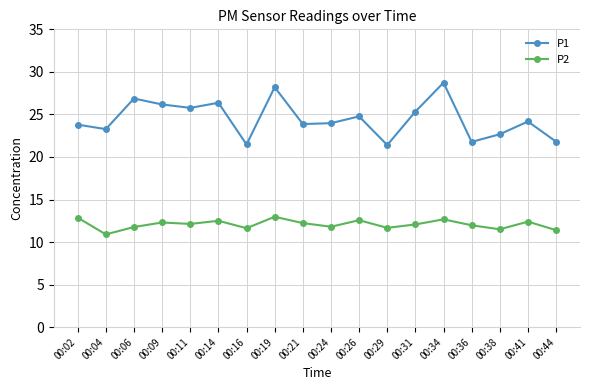

List the series in order of their overall mean, lowest first.

P2, P1